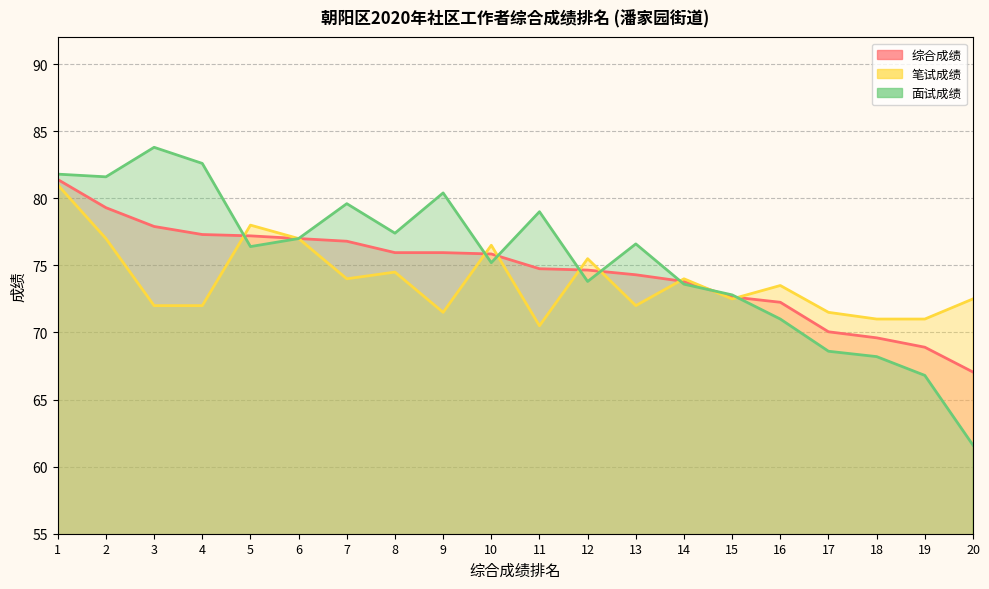

Reading left to right, list all the values displayed in this chart.

综合成绩: 81.4	79.3	77.9	77.3	77.2	77.0	76.8	76.0	76.0	75.8	74.8	74.7	74.3	73.8	72.7	72.2	70.0	69.6	68.9	67.0
笔试成绩: 81.0	77.0	72.0	72.0	78.0	77.0	74.0	74.5	71.5	76.5	70.5	75.5	72.0	74.0	72.5	73.5	71.5	71.0	71.0	72.5
面试成绩: 81.8	81.6	83.8	82.6	76.4	77.0	79.6	77.4	80.4	75.2	79.0	73.8	76.6	73.6	72.8	71.0	68.6	68.2	66.8	61.6